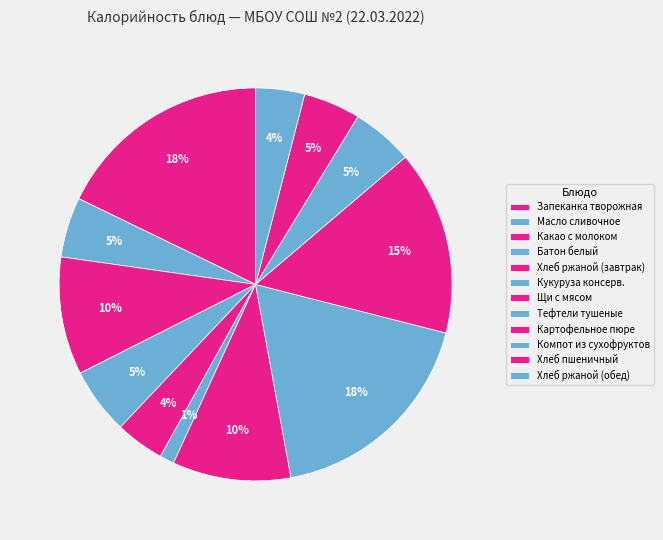

Which slice is the smallest?

Кукуруза консерв.